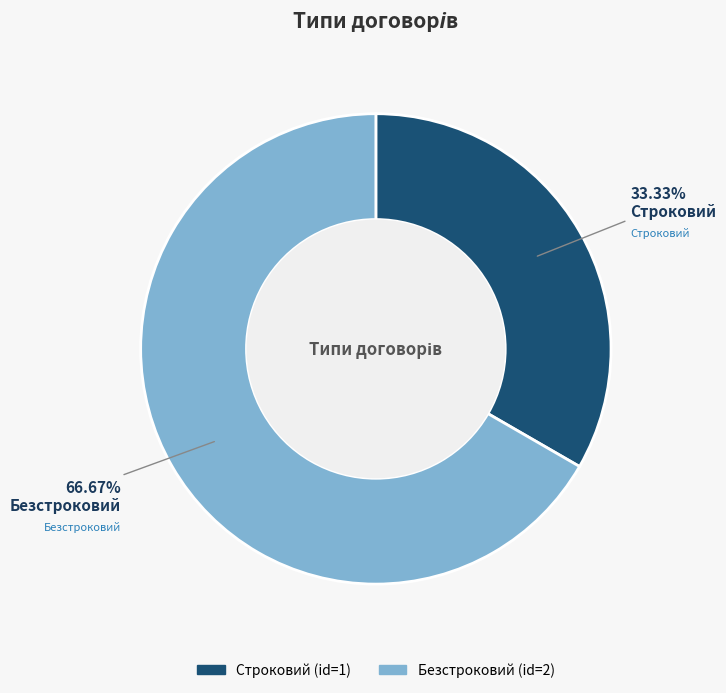

Which has a higher value, Безстроковий or Строковий?

Безстроковий